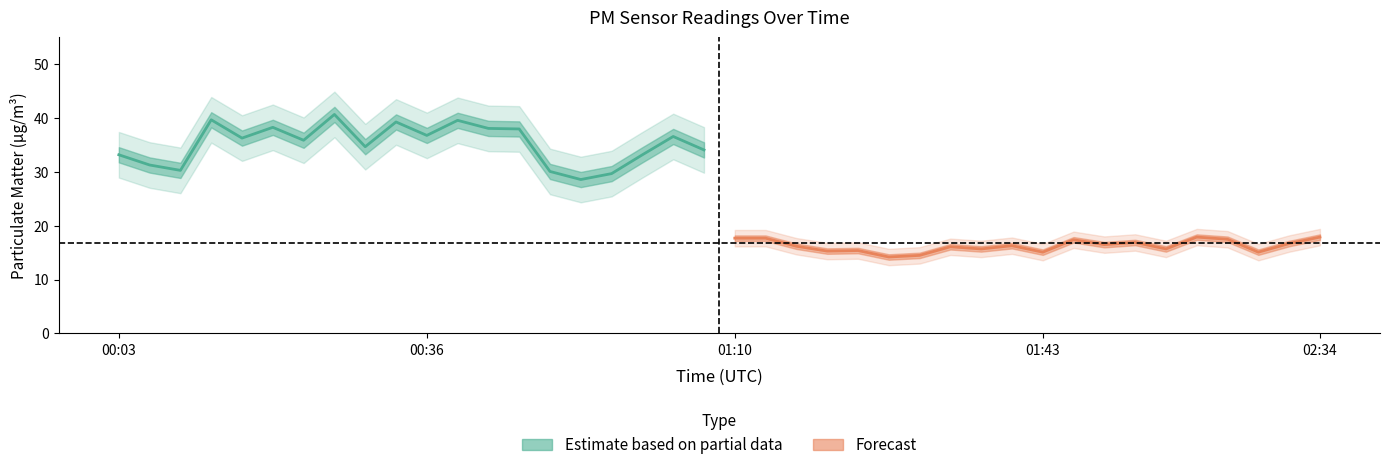

True or false: Estimate based on partial data (P1) and Forecast (P2) cross at least once.

False